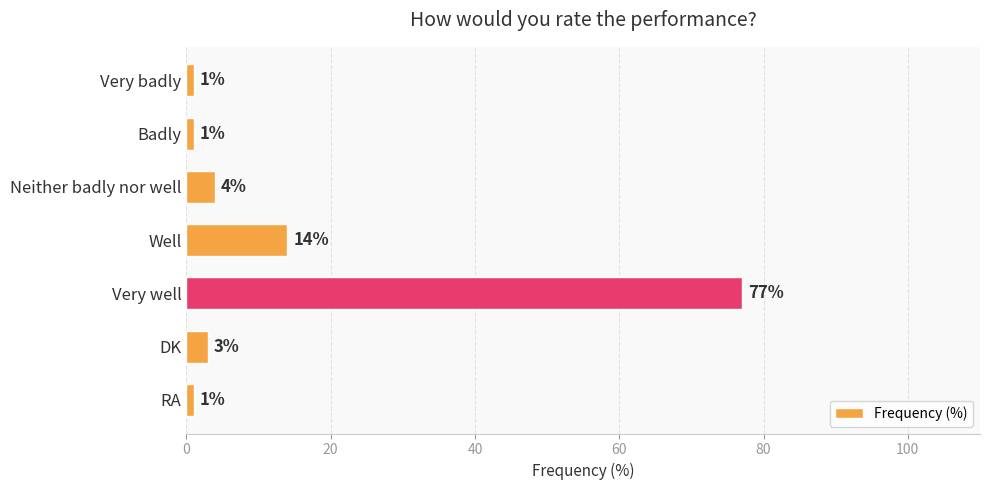

Does the chart contain stacked bars?

No